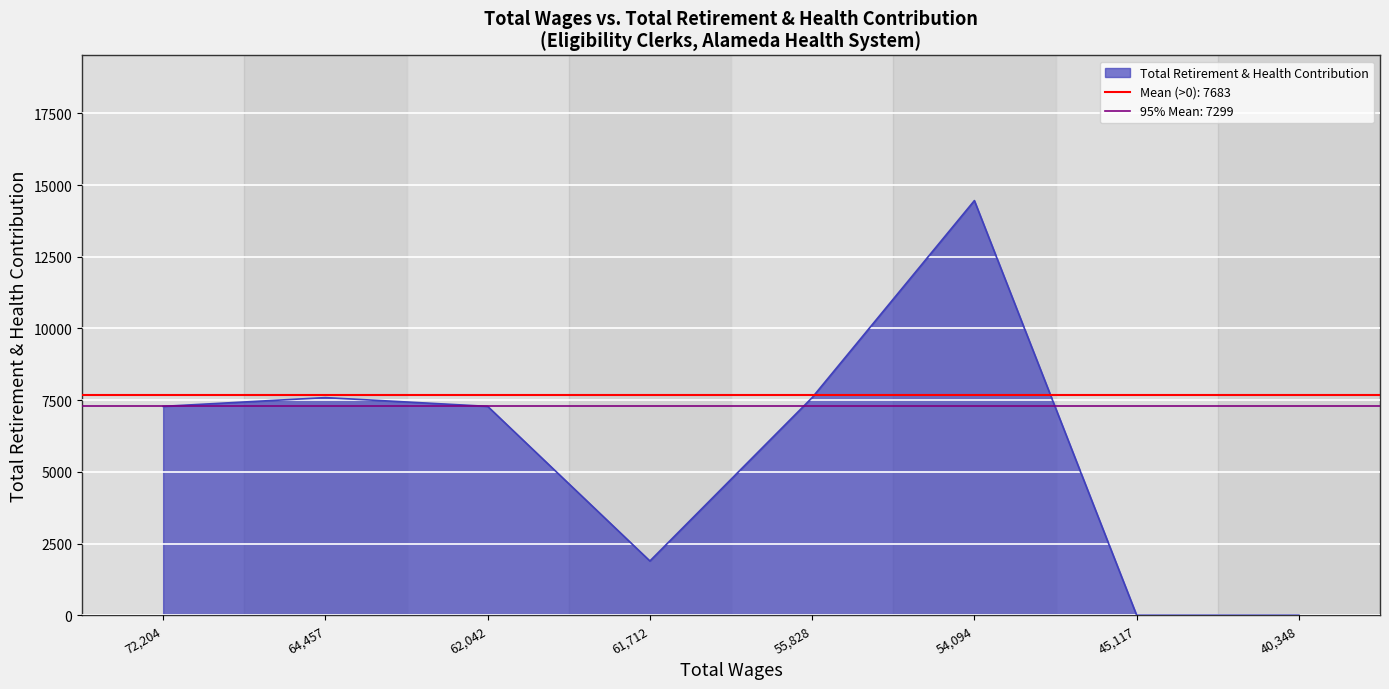

Does the chart display data point markers on the line(s)?

No